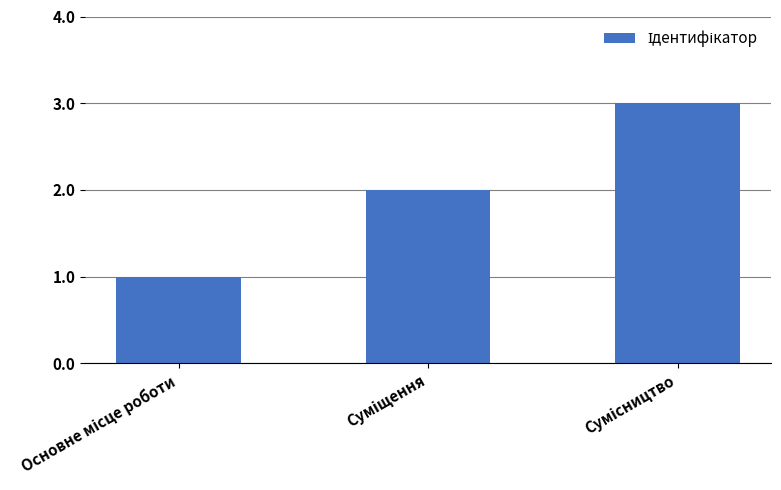

What is the maximum value shown in the chart?

3